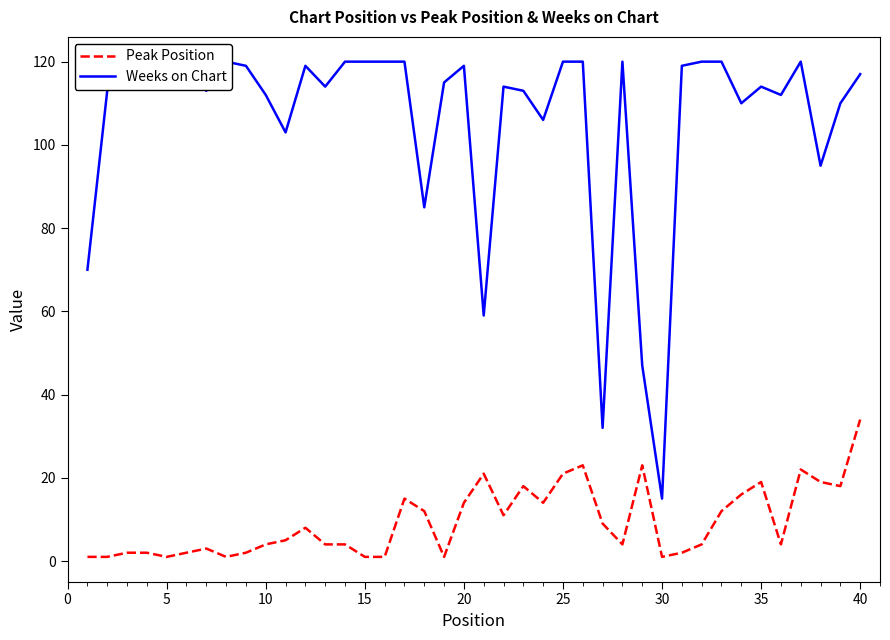

What are all the series names shown in the legend?

Peak Position, Weeks on Chart